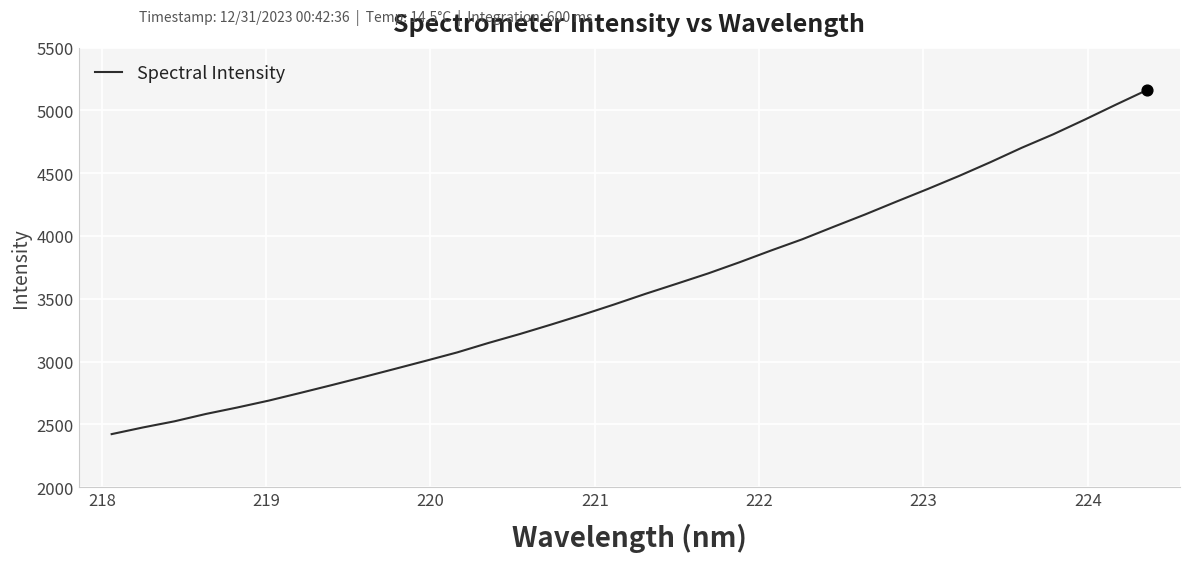

What is the minimum value shown in the chart?

2421.7